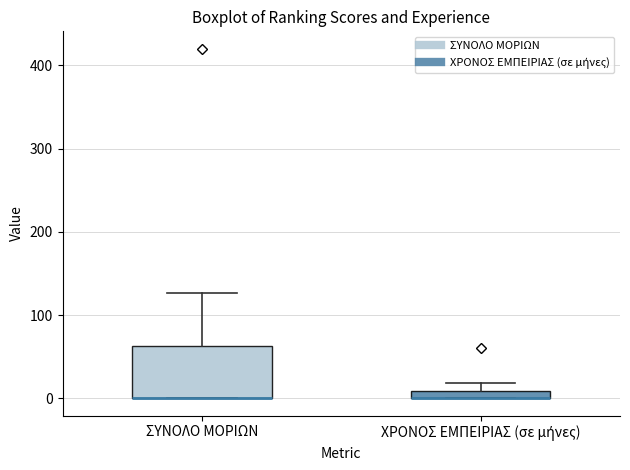

Which box is the tallest, from its lower edge to its upper edge?

ΣΥΝΟΛΟ ΜΟΡΙΩΝ